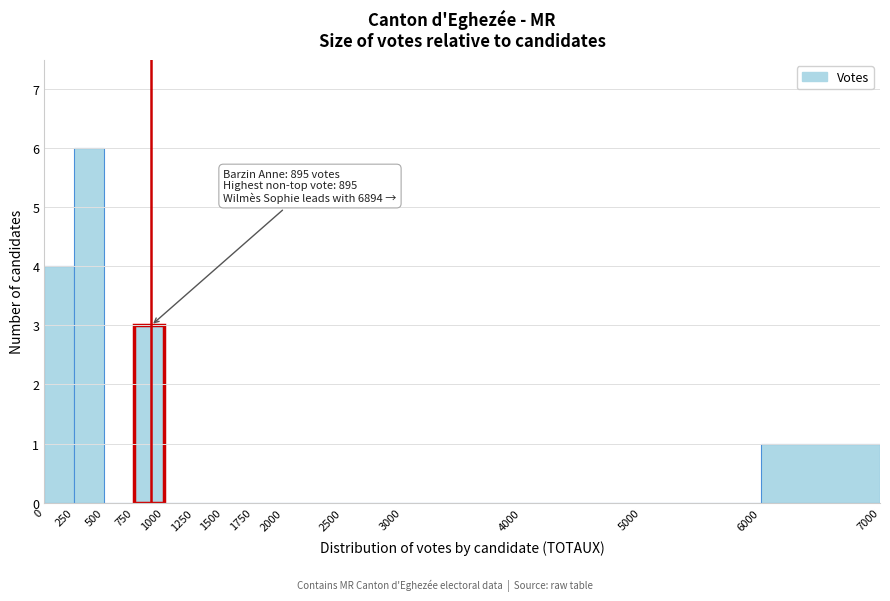

Over which range of the x-axis is the bar tallest?

250 to 500